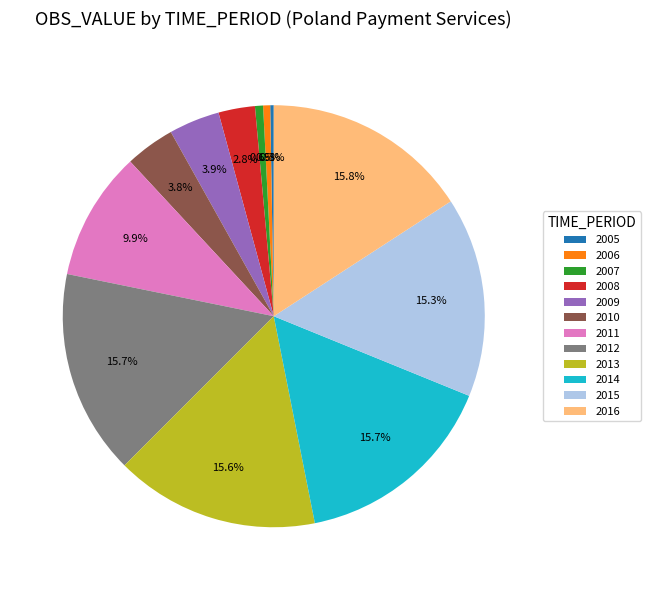

Does 2007 represent more than half of the total?

No